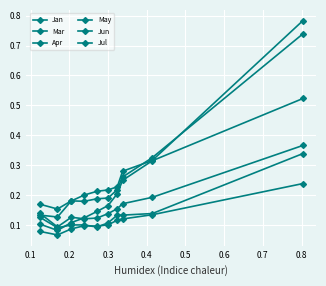

At which label is May closest to 0?

0.1